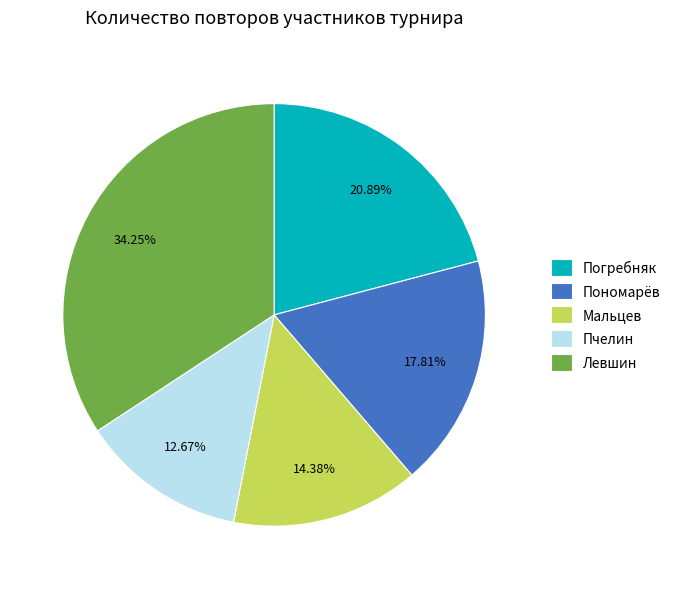

To the nearest percent, what is the average slice percentage?

20%